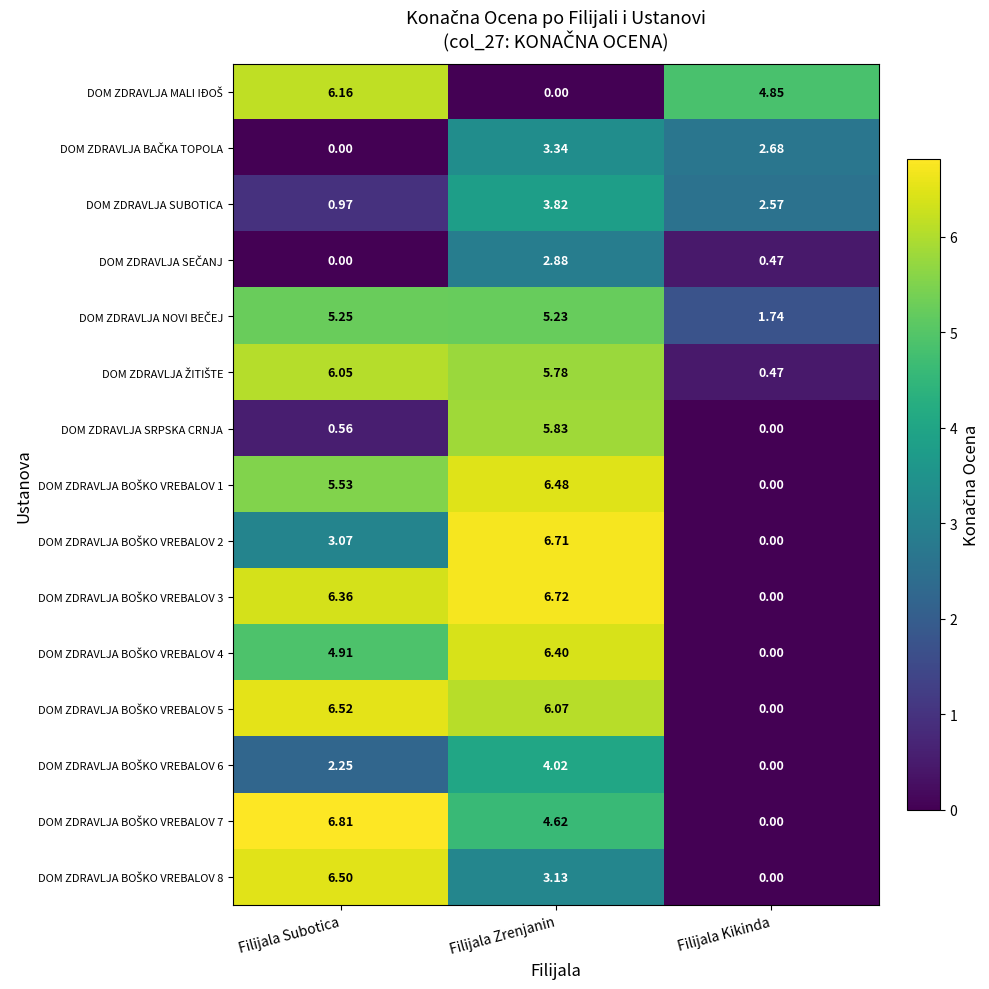

Which label corresponds to the largest value in the chart?

Filijala Subotica